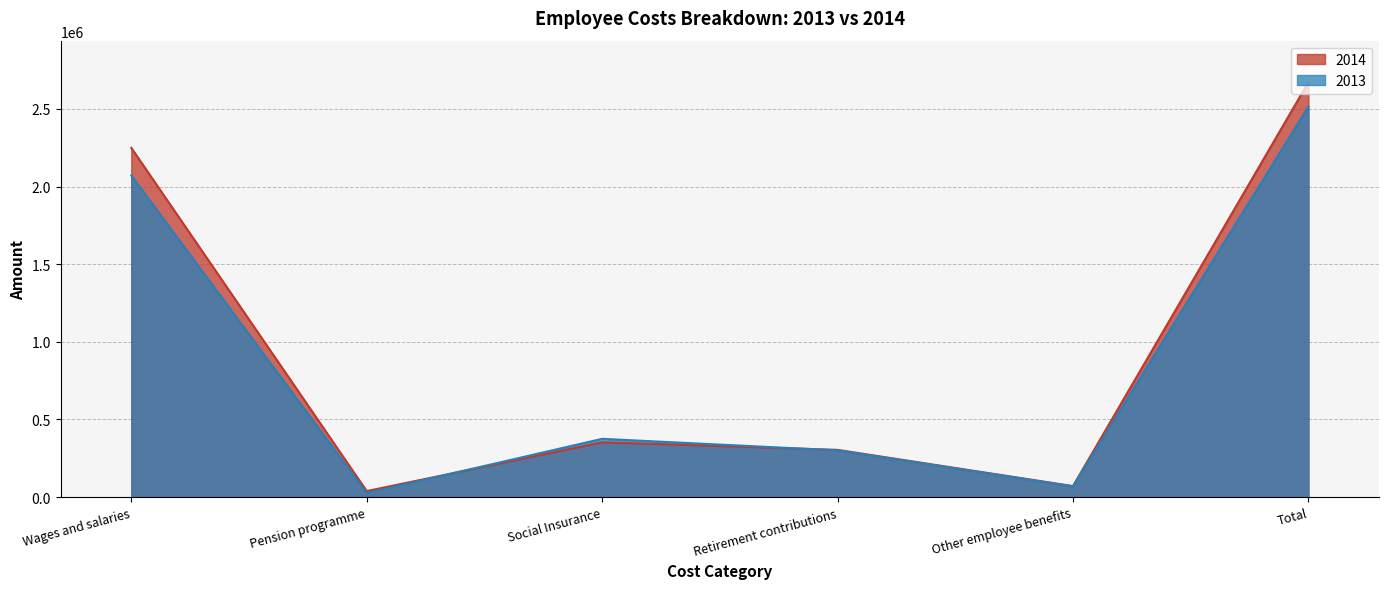

Is it true that 2014 equals 496212 at Social Insurance?

False